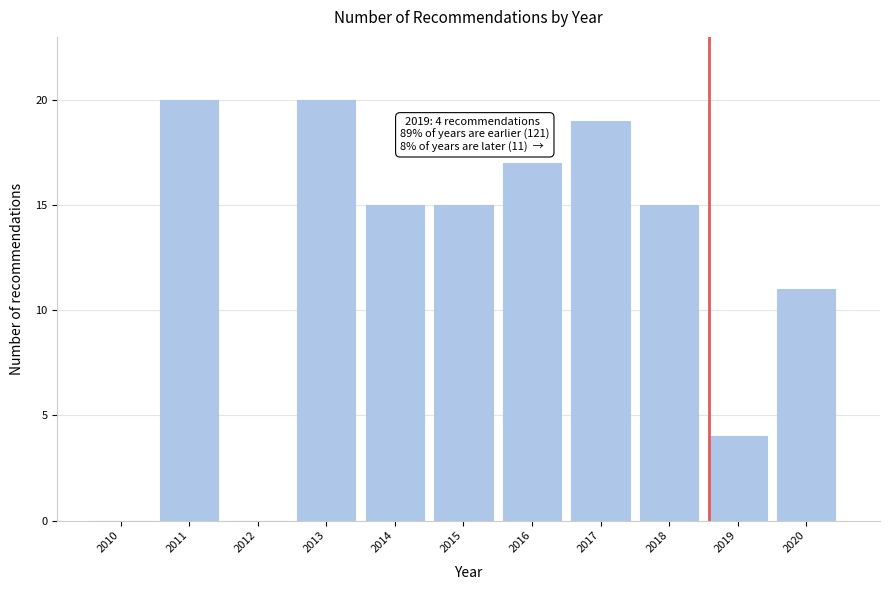

Reading right to left, what are all the values shown in this chart?

2020=11	2019=4	2018=15	2017=19	2016=17	2015=15	2014=15	2013=20	2012=0	2011=20	2010=0